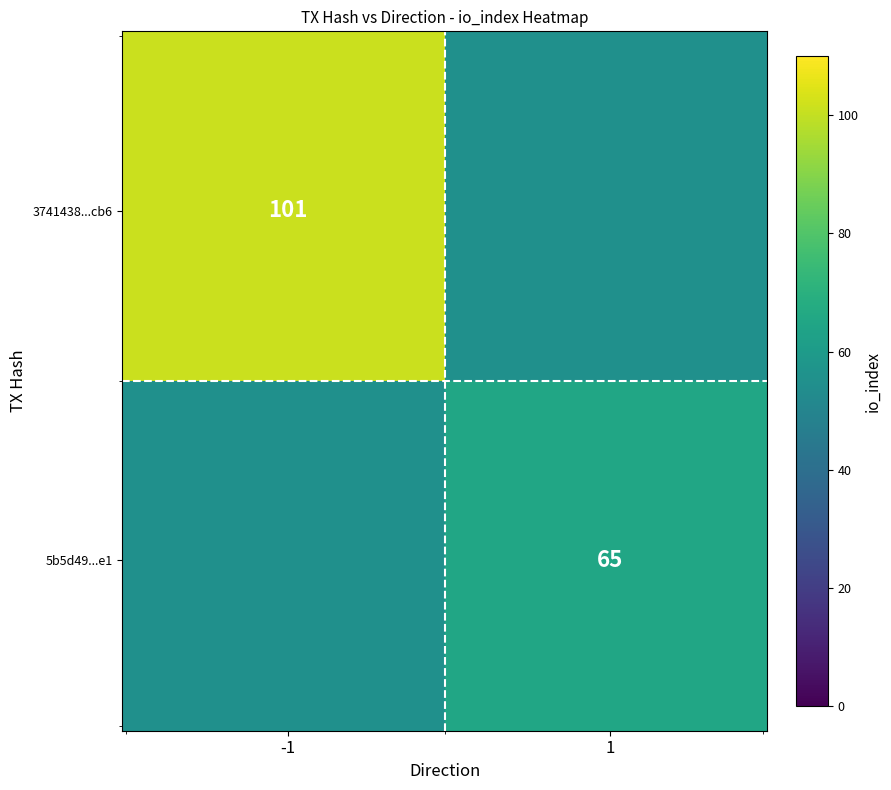

List the series in order of their overall mean, highest first.

3741438234747170e2839bcf3927d4f80fe5cb6, 5b5d49ee806a7eaa71190f7b047b0805ce782e1